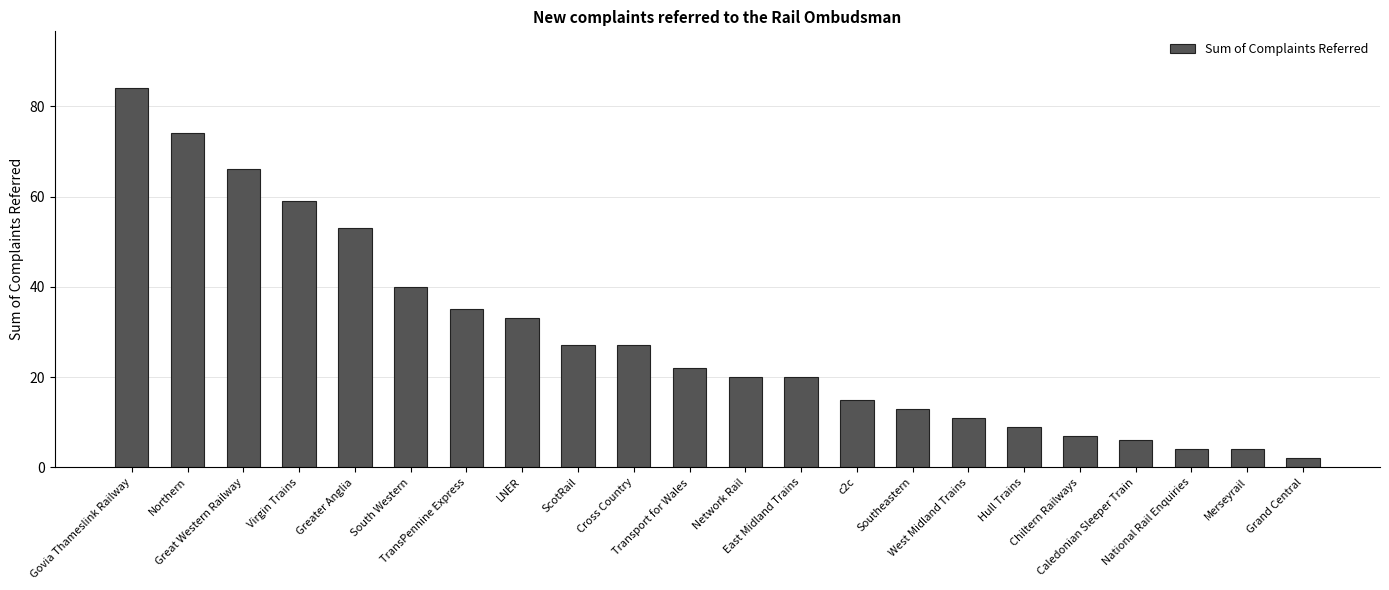

What position from the left is Merseyrail?

21